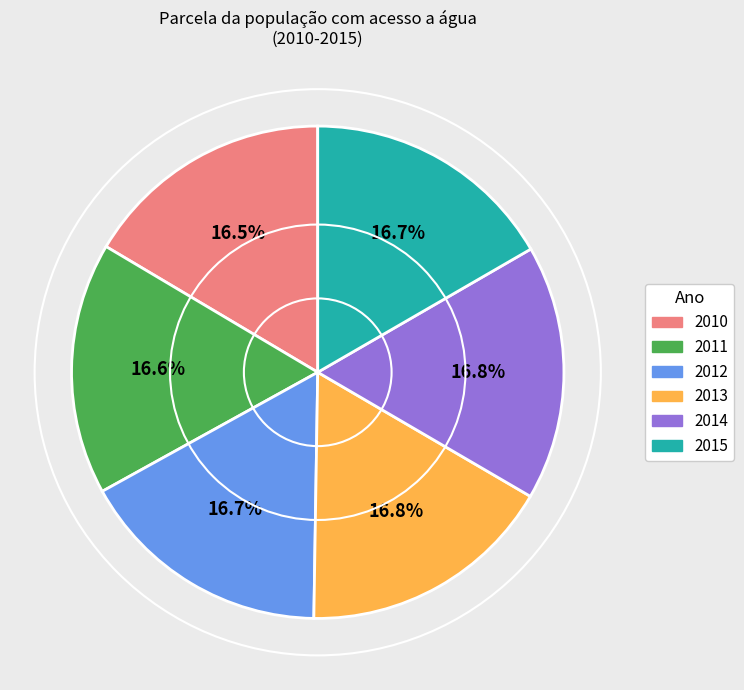

What percentage is the 2012 slice, to the nearest percent?

17%